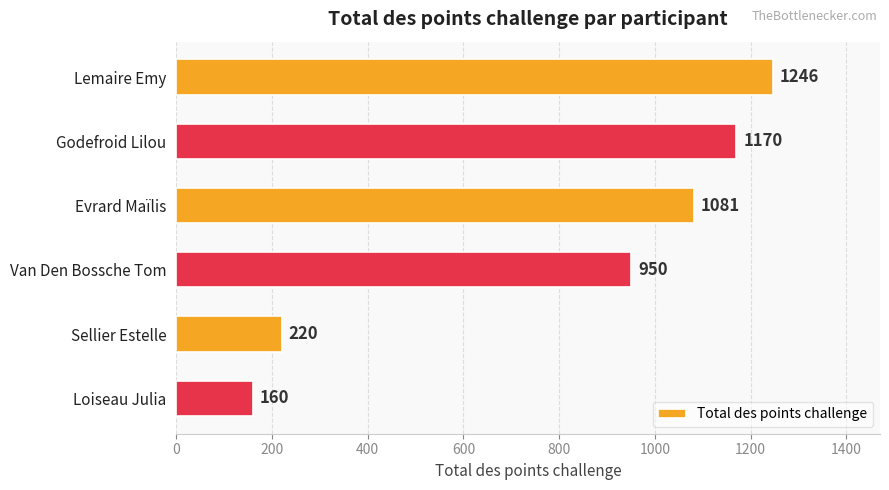

Is it true that the value at Godefroid Lilou is 1762?

False